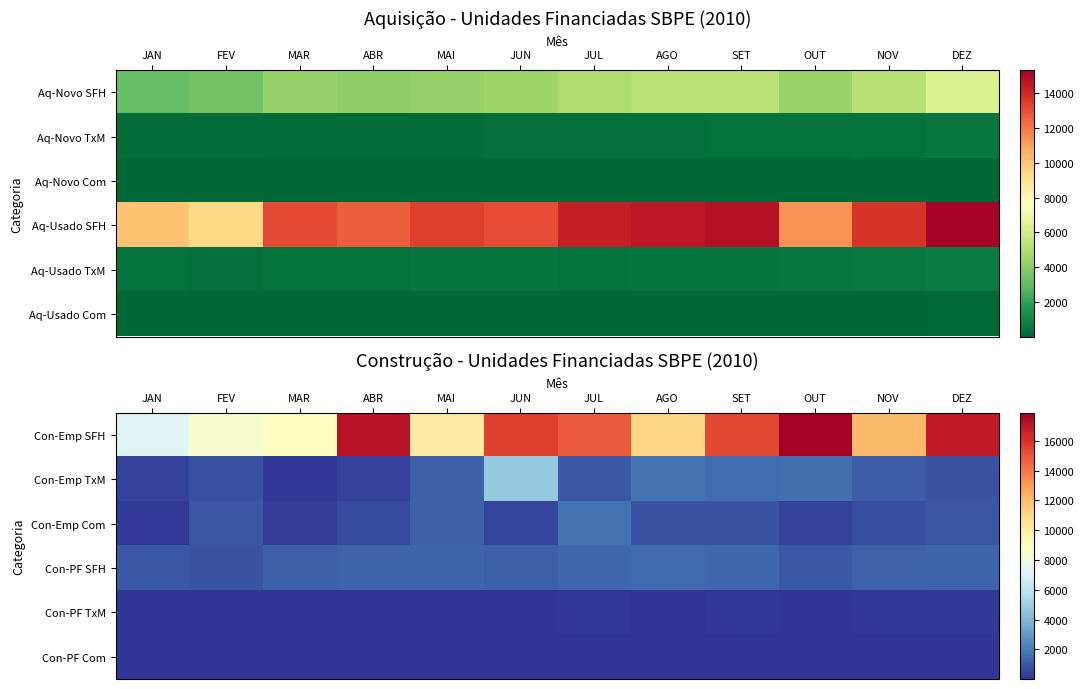

Which has a higher value, JAN or NOV?

NOV